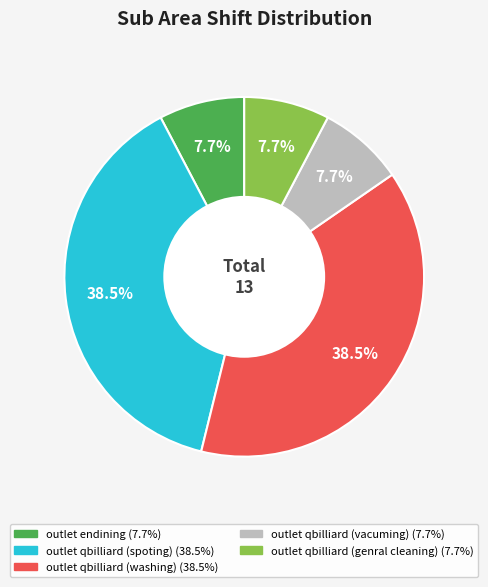

What is the ratio of the value at outlet qbilliard (genral cleaning) to the value at outlet endining?

1.0